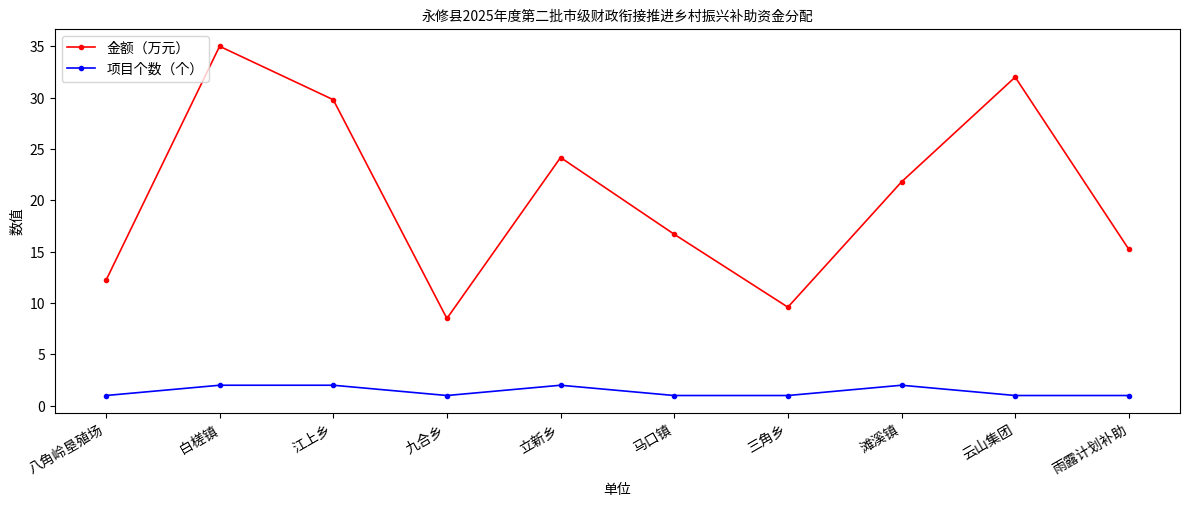

What is the spread (max minus min) of values at 滩溪镇?

19.8